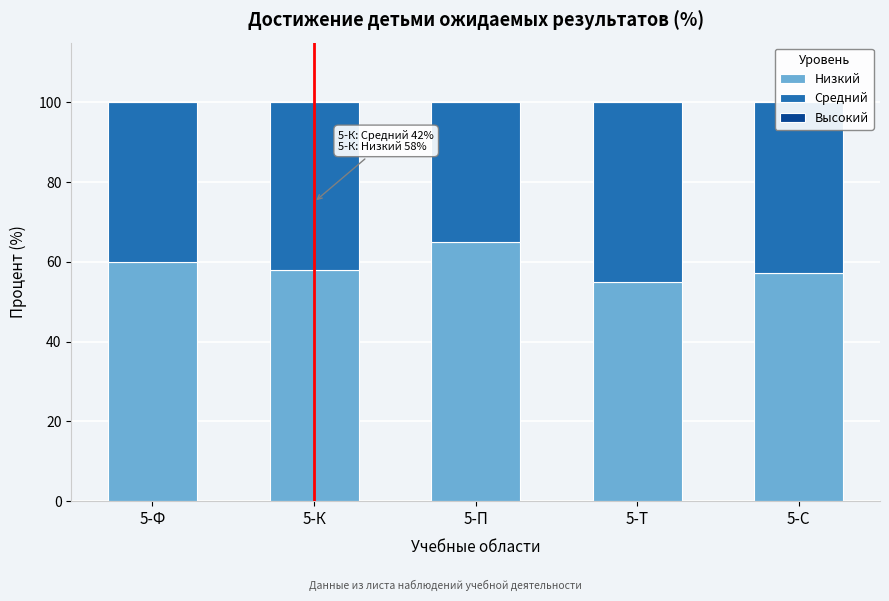

What value does the Низкий series have at 5-Т?

55.0